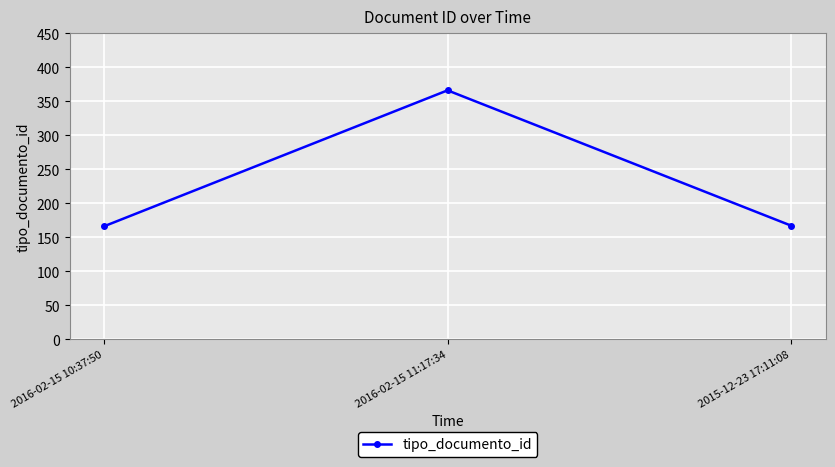

Between 2016-02-15 11:17:34 and 2016-02-15 10:37:50, which is larger?

2016-02-15 11:17:34